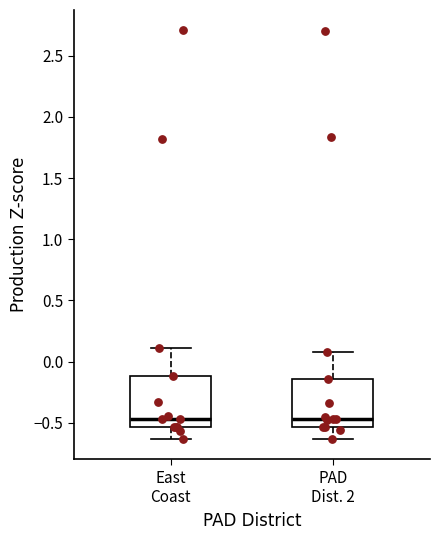

Reading left to right, transcribe this box plot: for each box, give where its median line is, the range the box spans, and where its two whiskers end, as read against the y-axis. The values are not printed on the chart, so give them approximately, as read against the axis.

East Coast: median -0.45, box -0.55 to -0.10, whiskers -0.65 to 0.10
PAD Dist. 2: median -0.45, box -0.55 to -0.15, whiskers -0.65 to 0.10